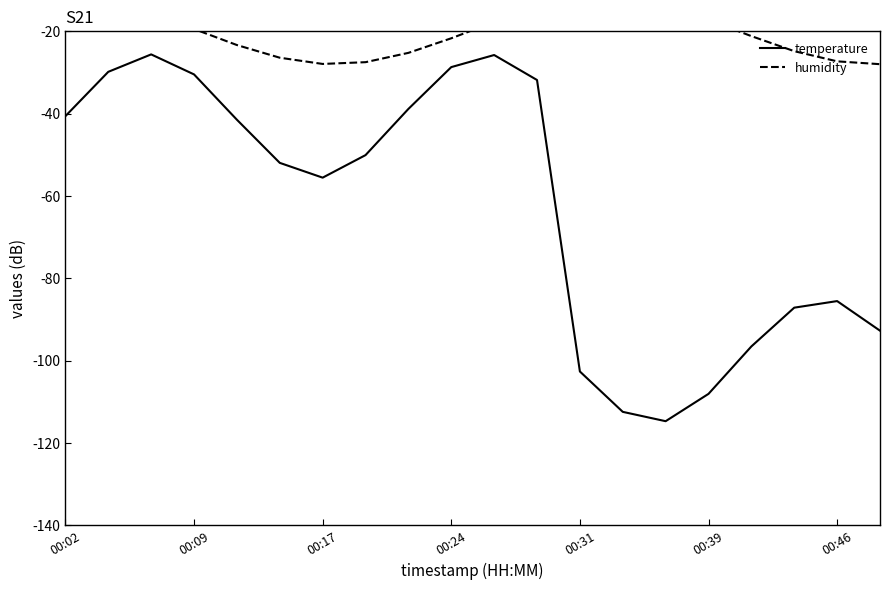

Reading left to right, extract all data points from this chart.

temperature: -40.6	-29.8	-25.6	-30.5	-41.5	-51.9	-55.5	-50.1	-38.8	-28.7	-25.8	-31.8	-102.6	-112.4	-114.7	-108.0	-96.5	-87.1	-85.5	-92.7
humidity: -12.0	-13.0	-15.7	-19.4	-23.3	-26.4	-27.9	-27.5	-25.2	-21.7	-17.7	-14.3	-12.3	-12.2	-14.0	-17.2	-21.2	-24.8	-27.3	-28.0